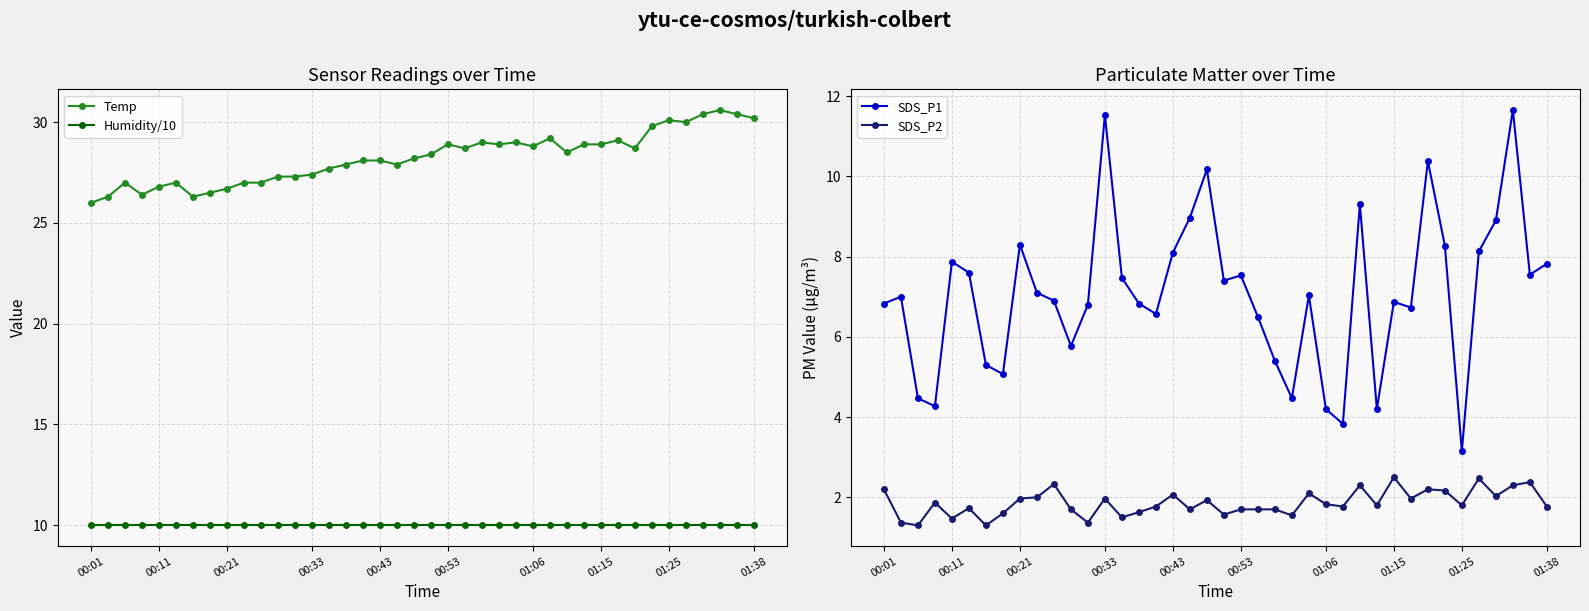

True or false: SDS_P1 has a value of 4.2 at 29.

True